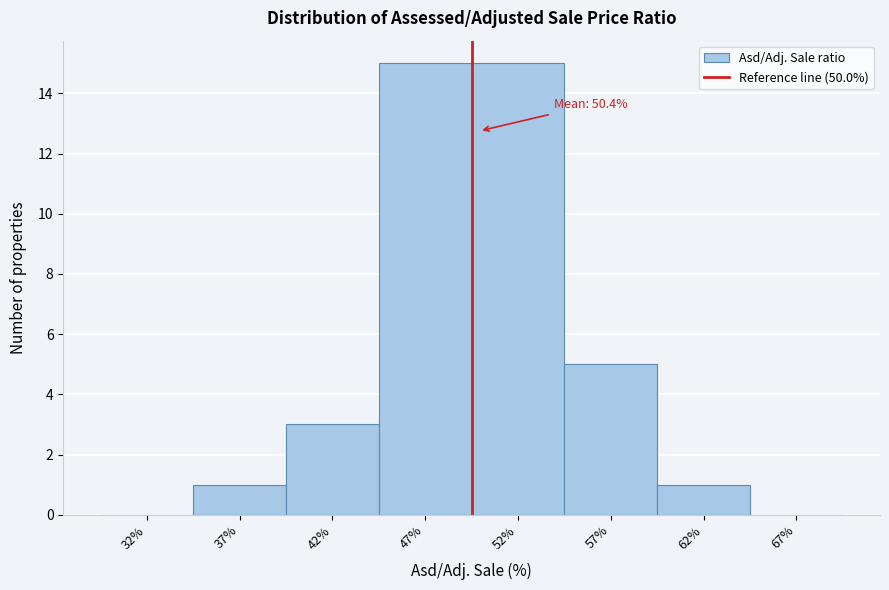

Reading left to right, transcribe all the data shown in this chart.

32%=0	37%=1	42%=3	47%=15	52%=15	57%=5	62%=1	67%=0